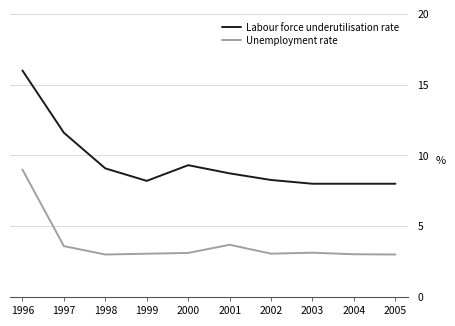

Where is Labour force underutilisation rate nearest to the value 12?

1997